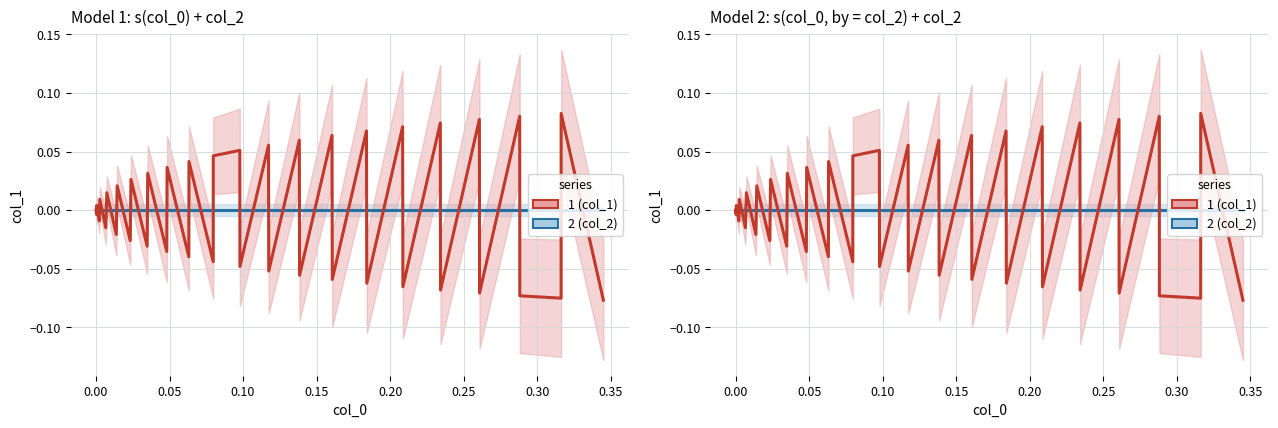

Reading right to left, extract all data points from this chart.

col_2: 0.0	0.0	0.0	0.0	0.0	0.0	0.0	0.0	0.0	0.0	0.0	0.0	0.0	0.0	0.0	0.0	0.0	0.0	0.0	0.0	0.0	0.0	0.0	0.0	0.0	0.0	0.0	0.0	0.0	0.0	0.0	0.0	0.0	0.0	0.0	0.0	0.0	0.0	0.0	0.0
col_1: -0.1	0.1	-0.1	-0.1	0.1	-0.1	0.1	-0.1	0.1	-0.1	0.1	-0.1	0.1	-0.1	0.1	-0.1	0.1	-0.1	0.1	-0.0	0.1	0.0	-0.0	0.0	-0.0	0.0	-0.0	0.0	-0.0	0.0	-0.0	0.0	-0.0	0.0	-0.0	0.0	-0.0	0.0	-0.0	0.0